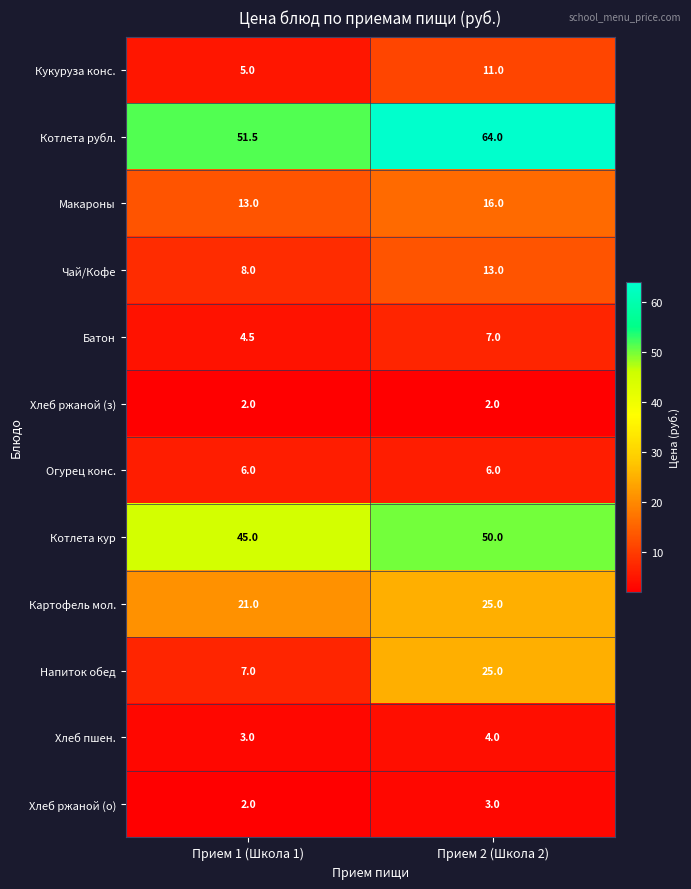

What is the difference between the maximum and minimum values in the Хлеб ржаной (о) series?

1.0